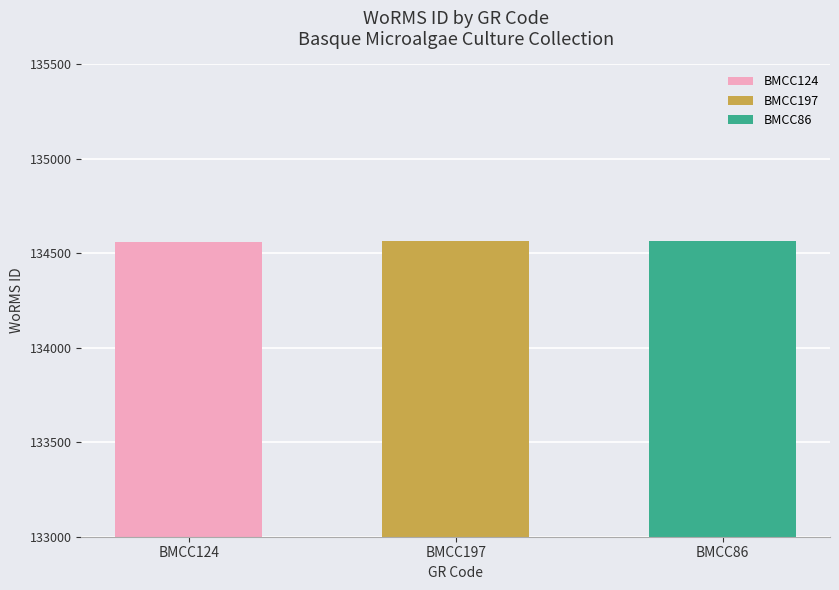

At which label is the value closest to 134563?

BMCC124